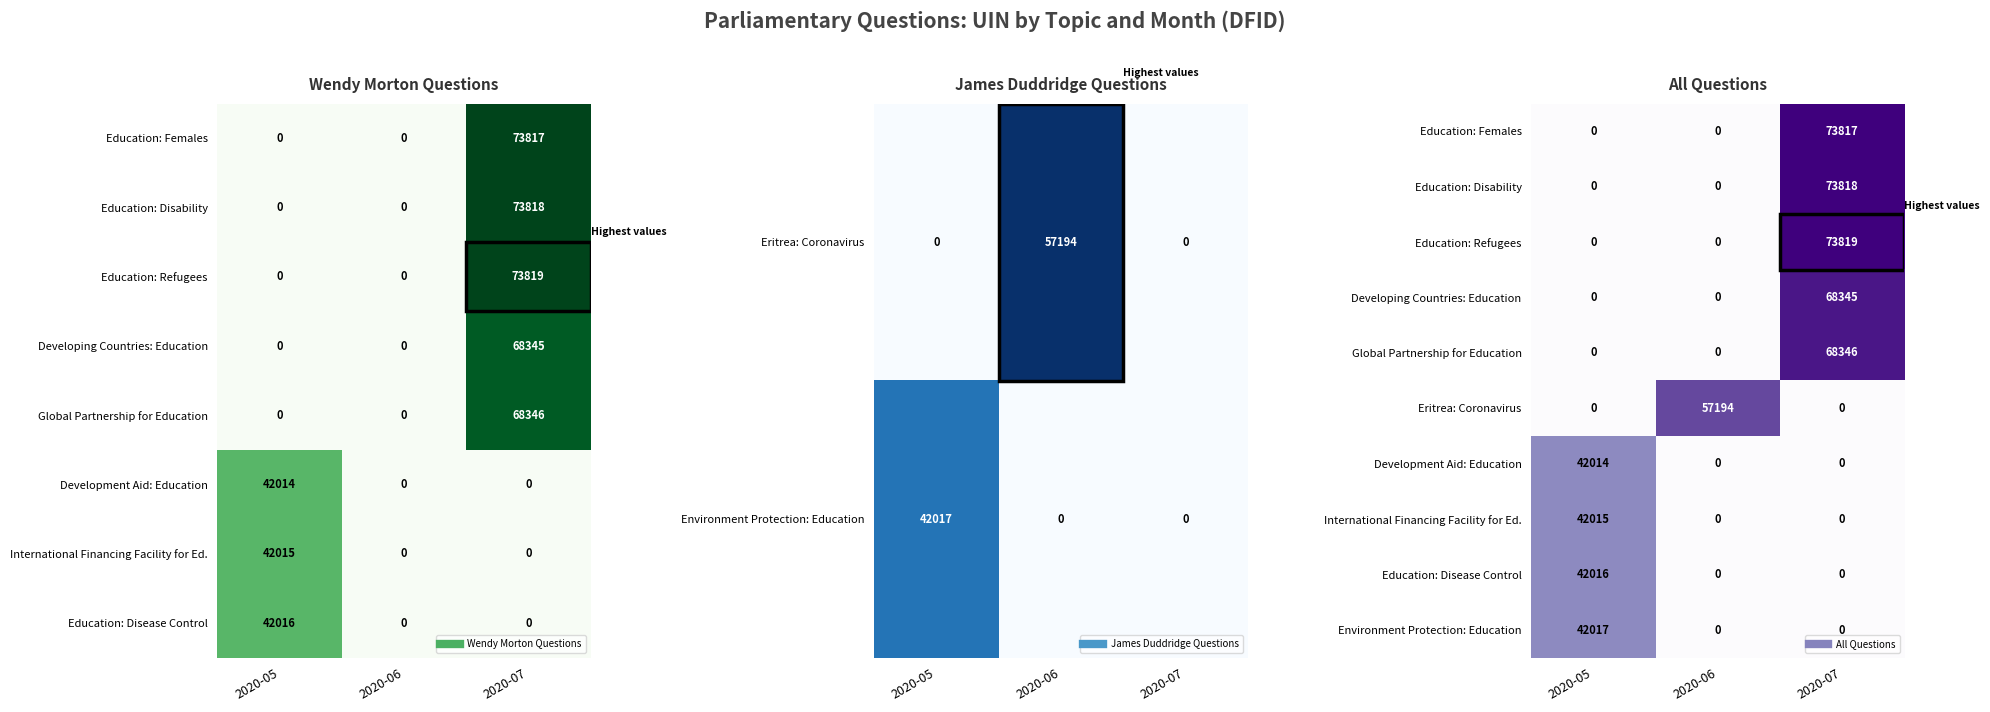

The Education: Disease Control series shows 0 at 2020-06. True or false?

True